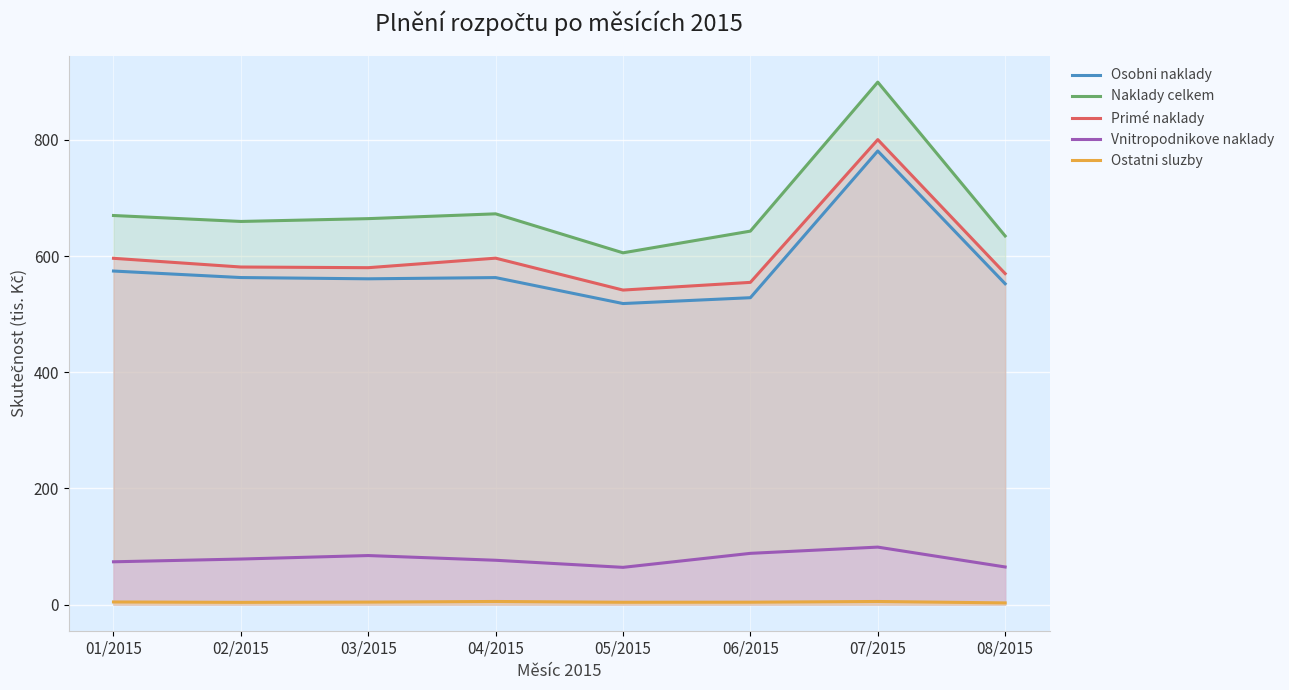

Which has a higher value, 01/2015 or 04/2015?

01/2015